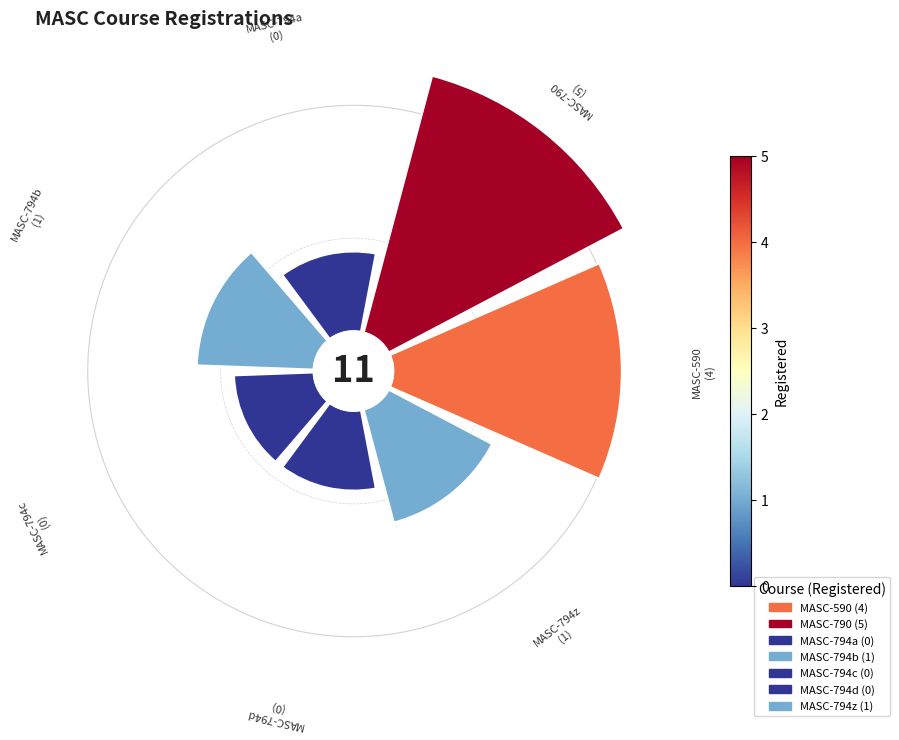

Which has a higher value, MASC-794a or MASC-794c?

MASC-794a